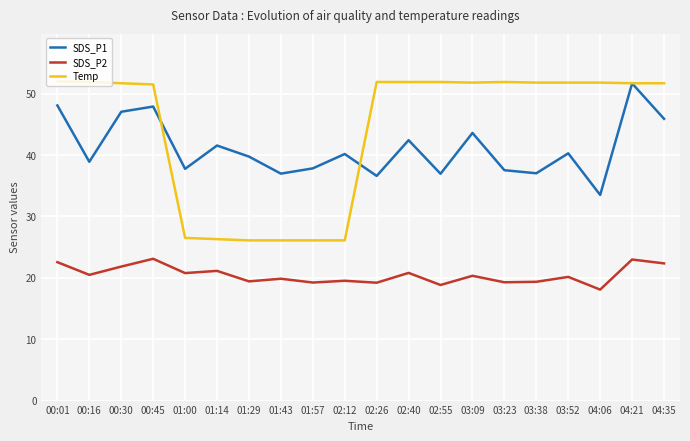

What is the difference between the maximum and second lowest values in the Temp series?

25.9